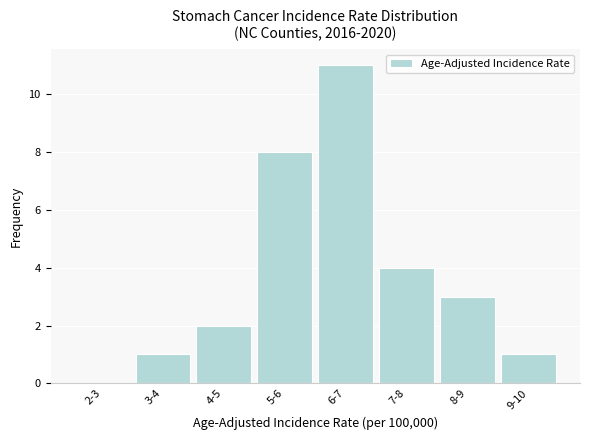

Reading left to right, list all the values displayed in this chart.

2-3=0	3-4=1	4-5=2	5-6=8	6-7=11	7-8=4	8-9=3	9-10=1